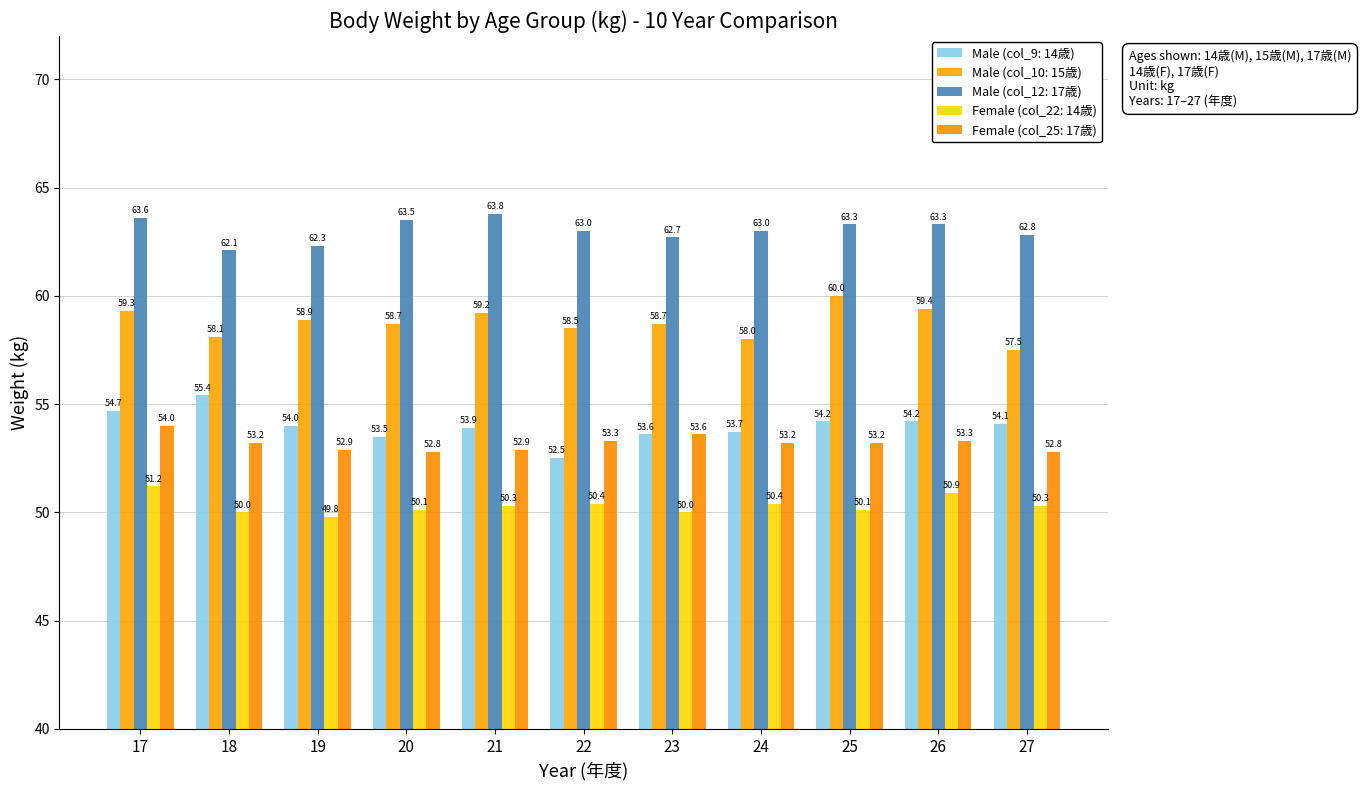

Which series changed the most between 22 and 26?

Male (col_9: 14歳)